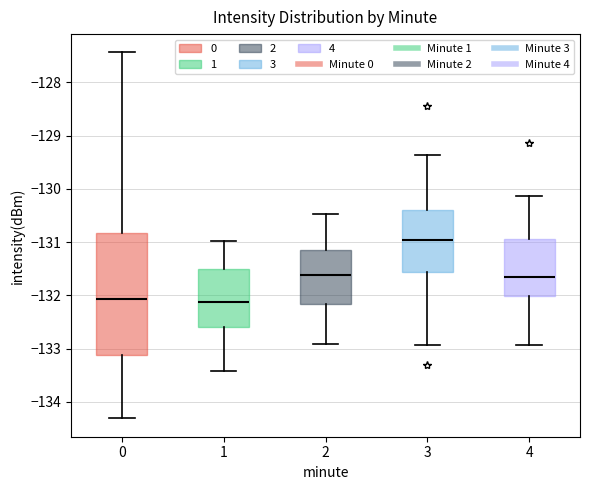

Where does the lower whisker of the box at x = 3 end on the y-axis? The values are not printed on the chart, so give them approximately, as read against the axis.

-132.9